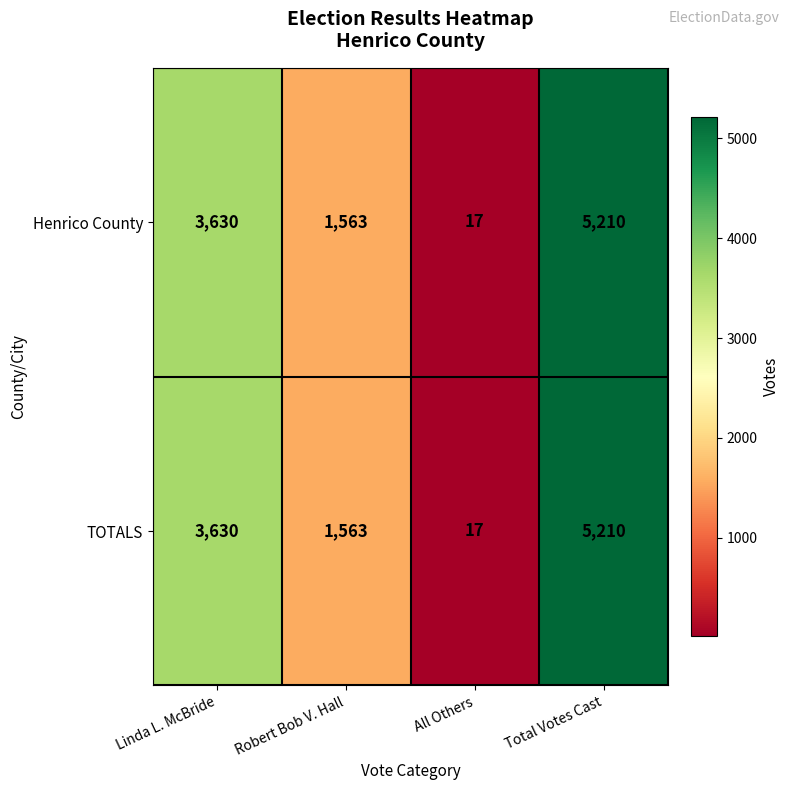

True or false: TOTALS has a value of 7272 at Total Votes Cast.

False